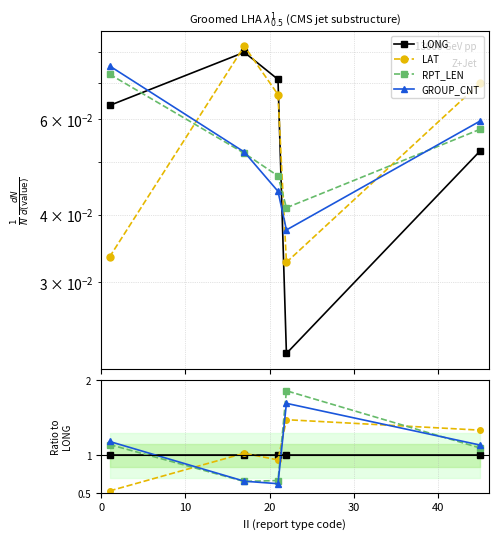

What are all the series names shown in the legend?

LONG, LAT, RPT_LEN, GROUP_CNT